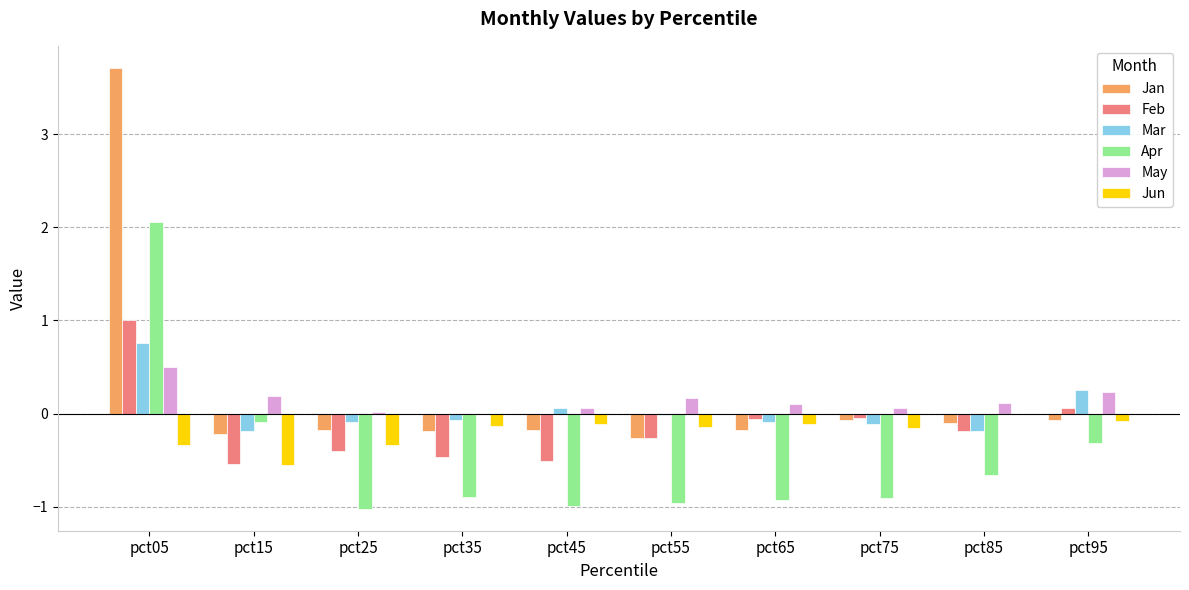

Is the value of Feb at pct75 greater than the value of Jun at pct25?

Yes